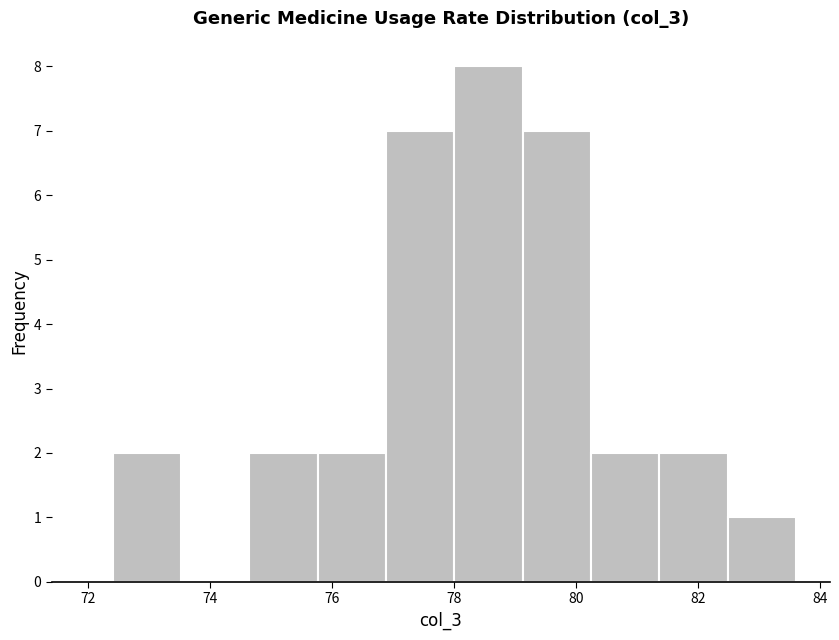

Reading left to right, list every bar in this chart as the range it spans on the x-axis followed by its height. Neither the bar edges nor the heights are printed on the chart, so give them approximately, as read against the axes.

72.40 to 73.52: 2
73.52 to 74.64: 0
74.64 to 75.76: 2
75.76 to 76.88: 2
76.88 to 78.00: 7
78.00 to 79.12: 8
79.12 to 80.24: 7
80.24 to 81.36: 2
81.36 to 82.48: 2
82.48 to 83.60: 1